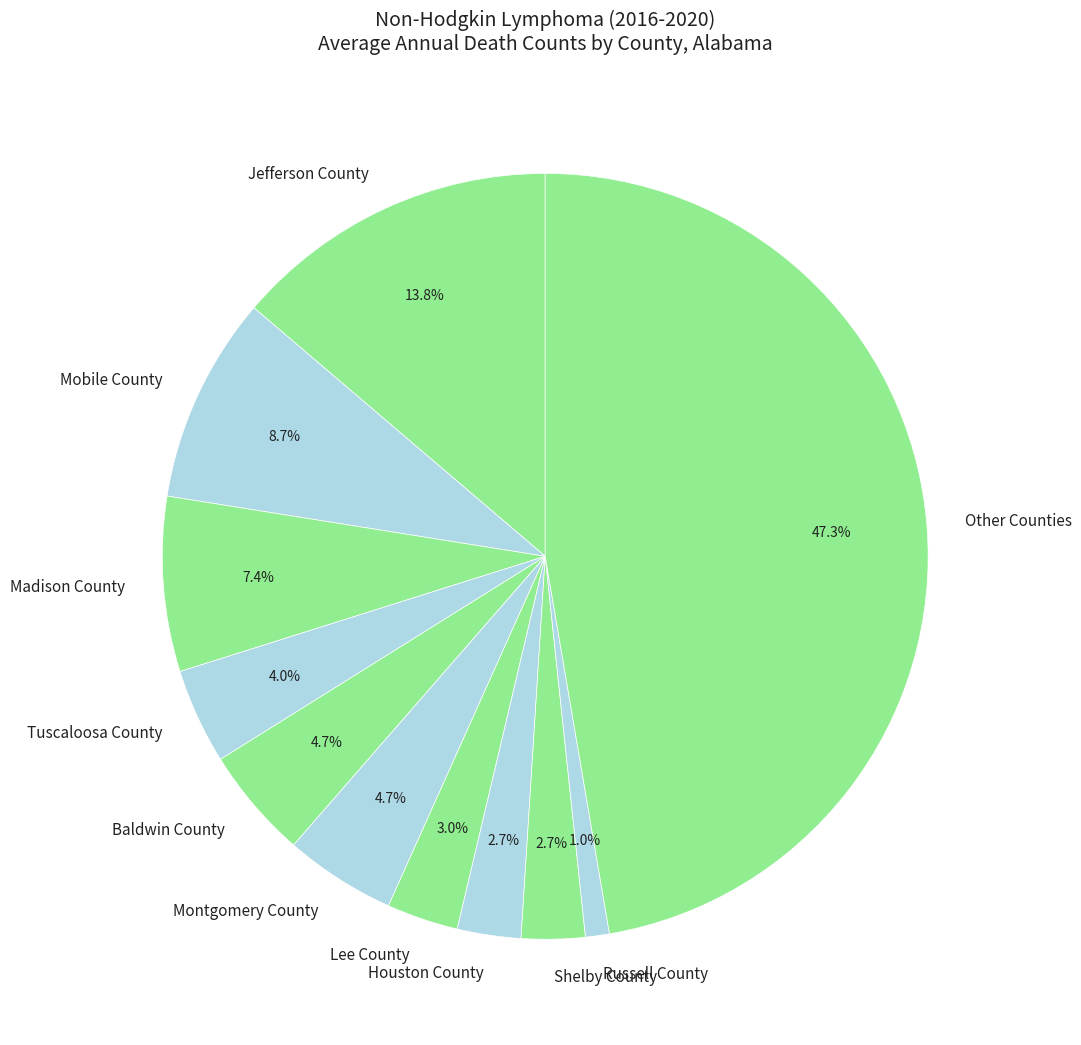

Is there a majority slice in this chart?

No